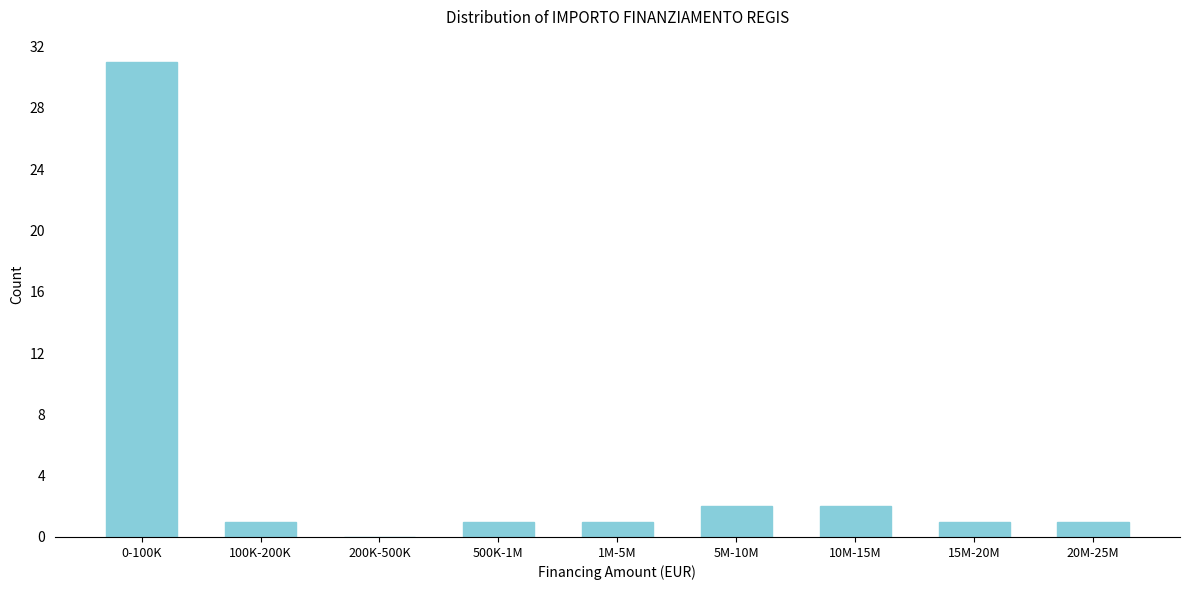

Reading left to right, list all the values displayed in this chart.

0-100K=31	100K-200K=1	200K-500K=0	500K-1M=1	1M-5M=1	5M-10M=2	10M-15M=2	15M-20M=1	20M-25M=1